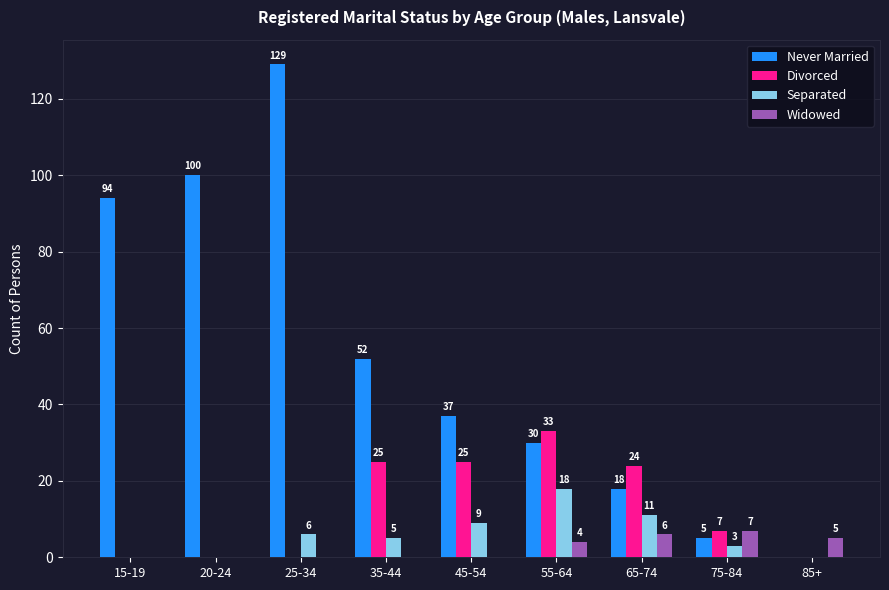

What is the total value across all series at 65-74?

59